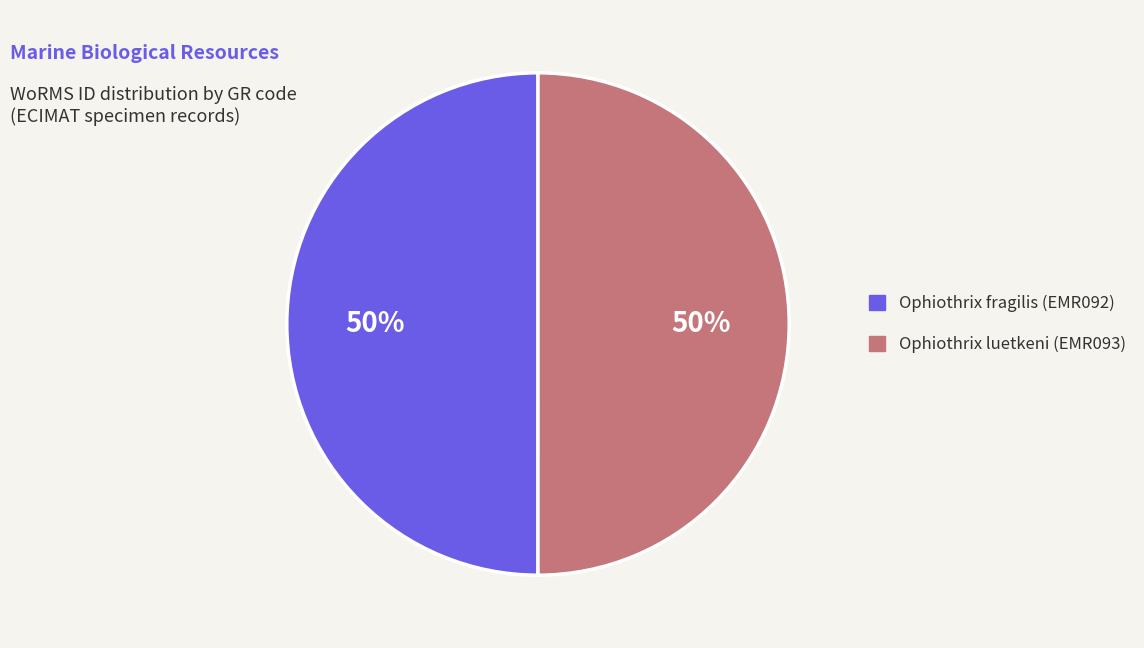

How many slices are in this pie chart?

2